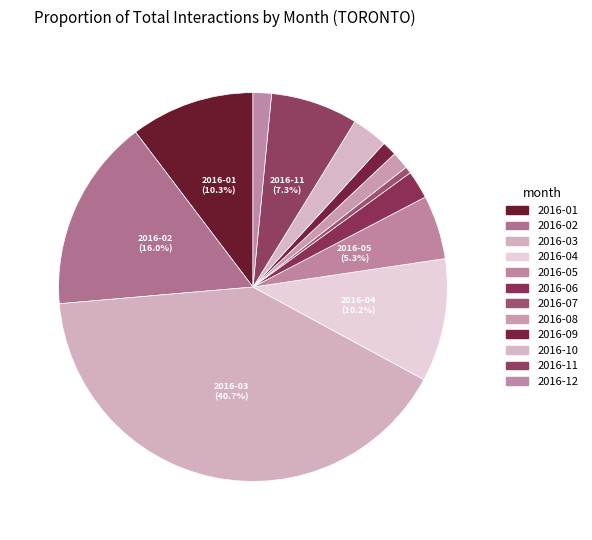

Rank the categories by value from highest to lowest.

2016-03, 2016-02, 2016-01, 2016-04, 2016-11, 2016-05, 2016-10, 2016-06, 2016-12, 2016-08, 2016-09, 2016-07